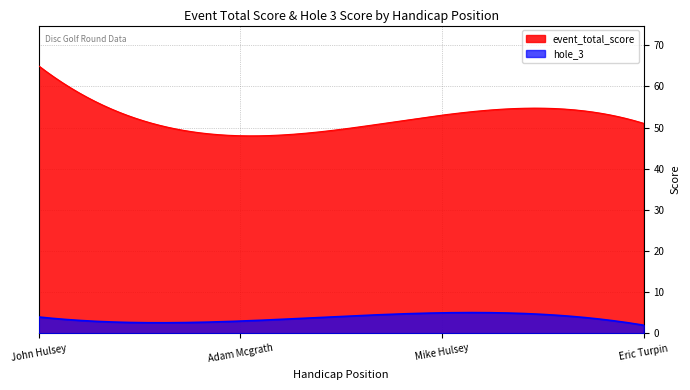

Is it true that event_total_score equals 92 at 1?

False